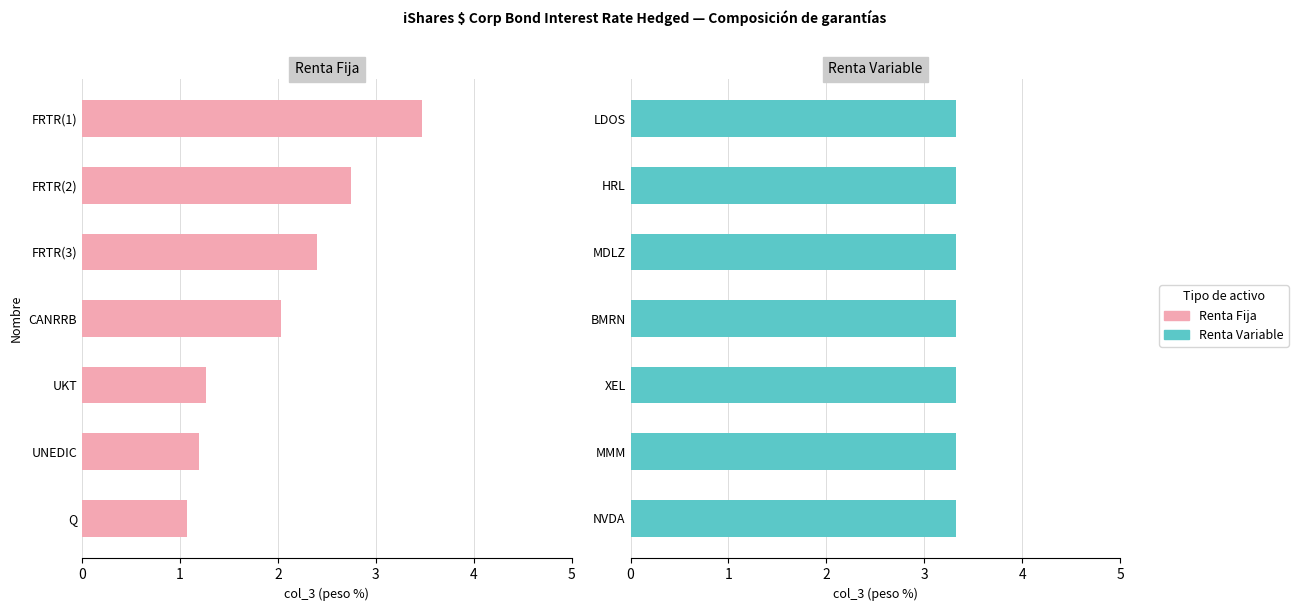

Which series has the largest total across all categories?

Renta Fija